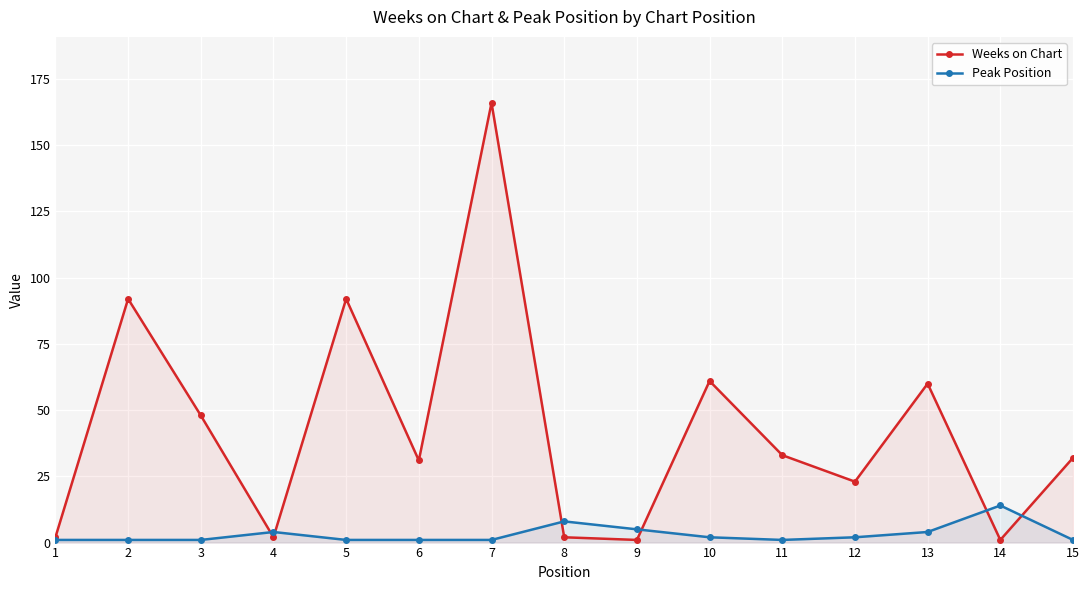

What is the value of the Peak Position point at the 14th from the left?

14